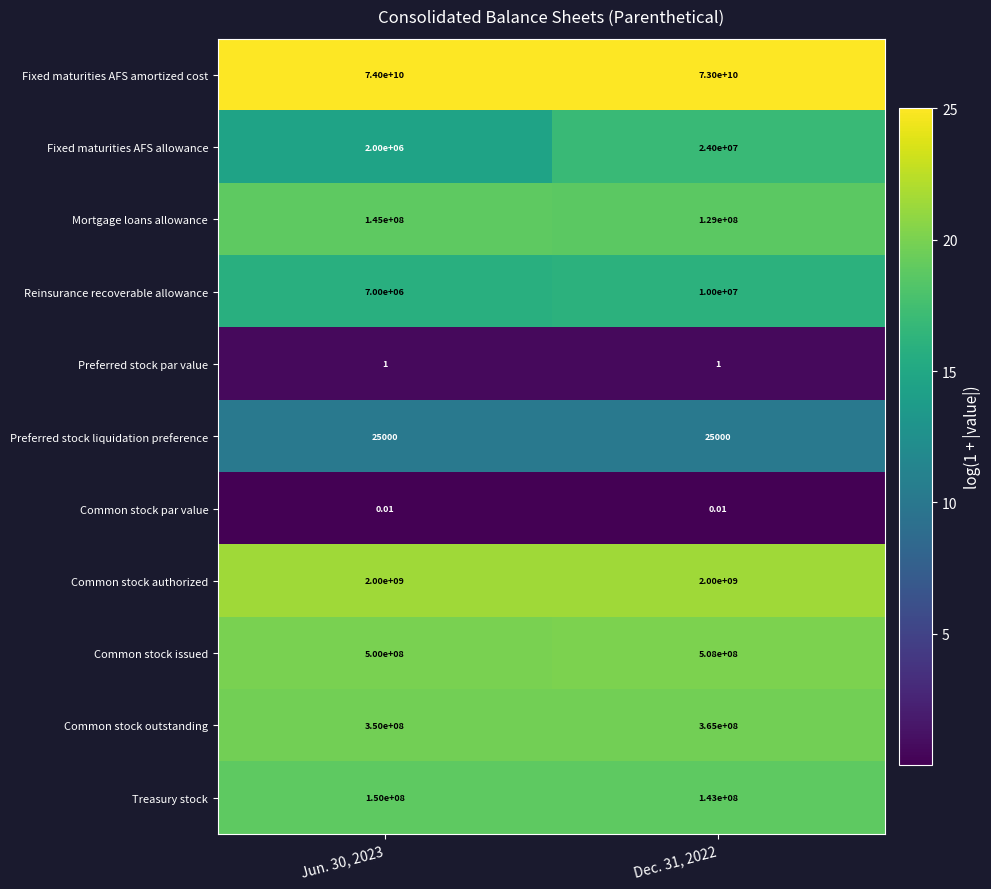

Between Jun. 30, 2023 and Dec. 31, 2022, which series saw the biggest shift?

Fixed maturities AFS amortized cost